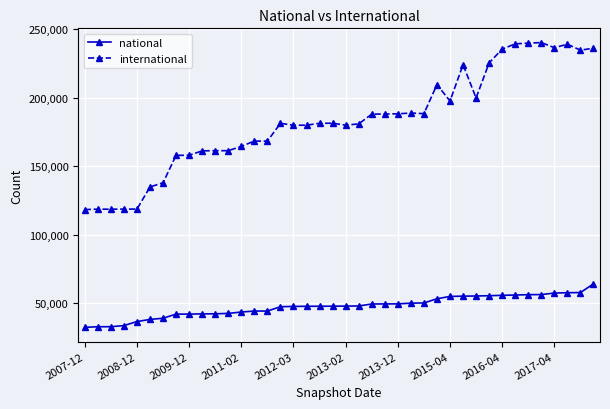

At how many categories does at least one series exceed 68599?

40